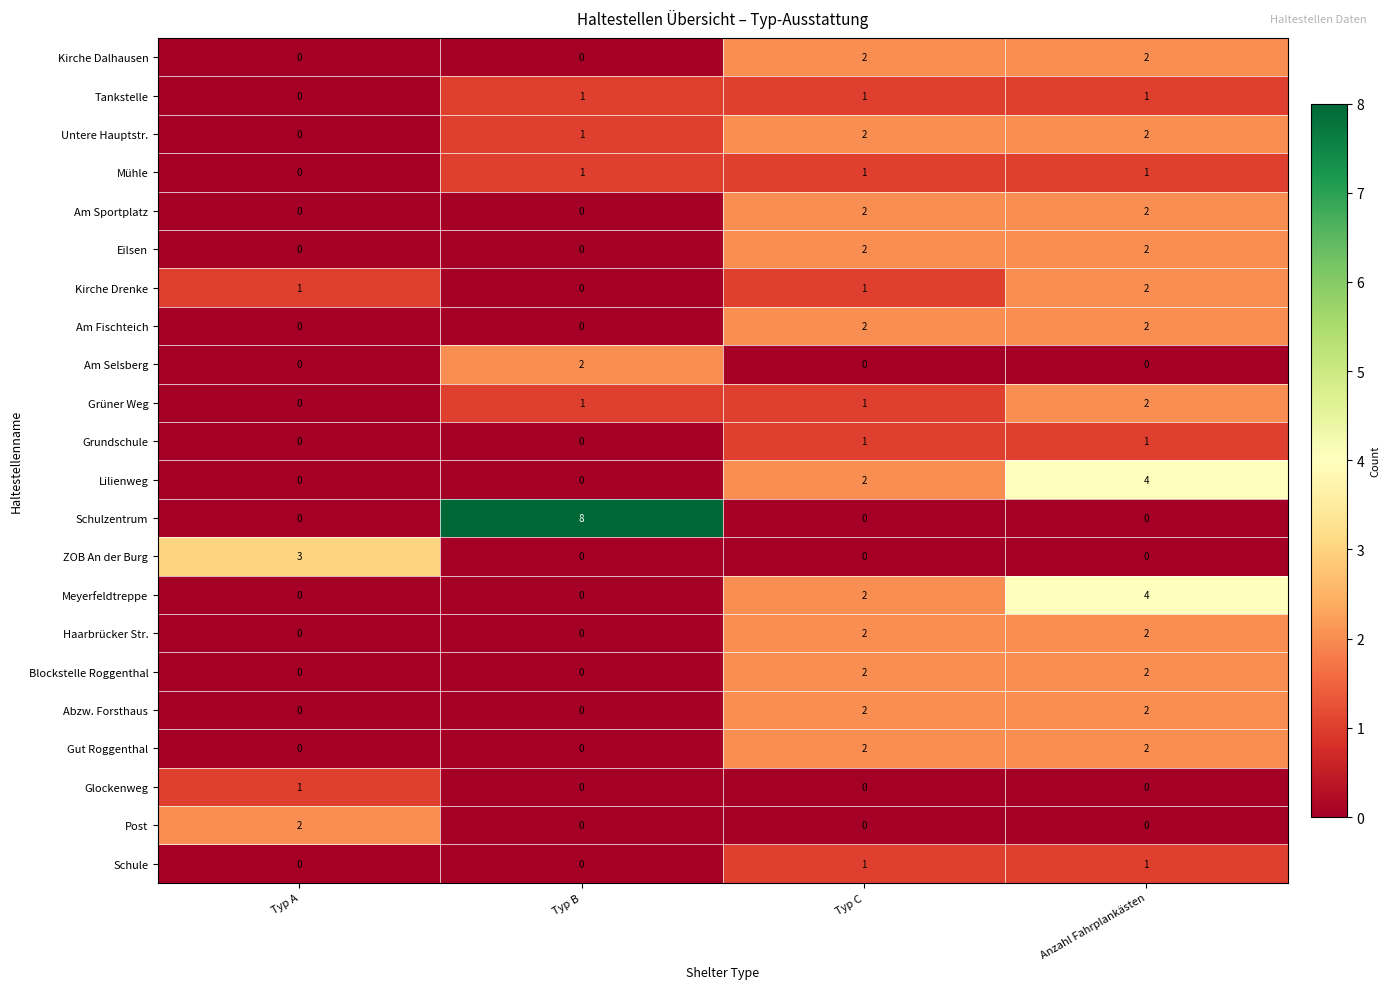

Which category has the highest value across all series?

Typ B